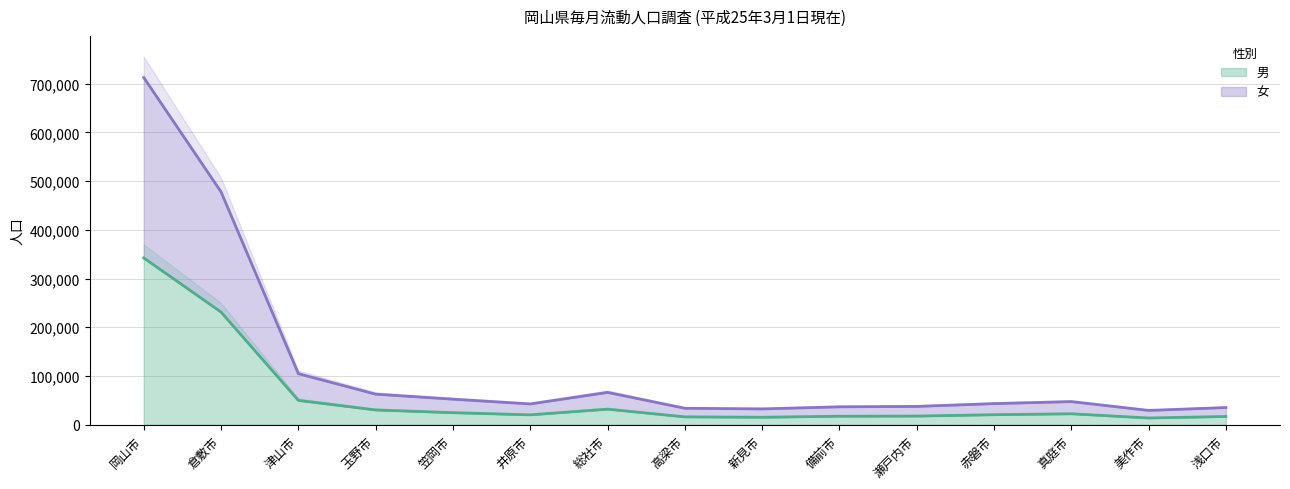

Count the number of data series in this chart.

2